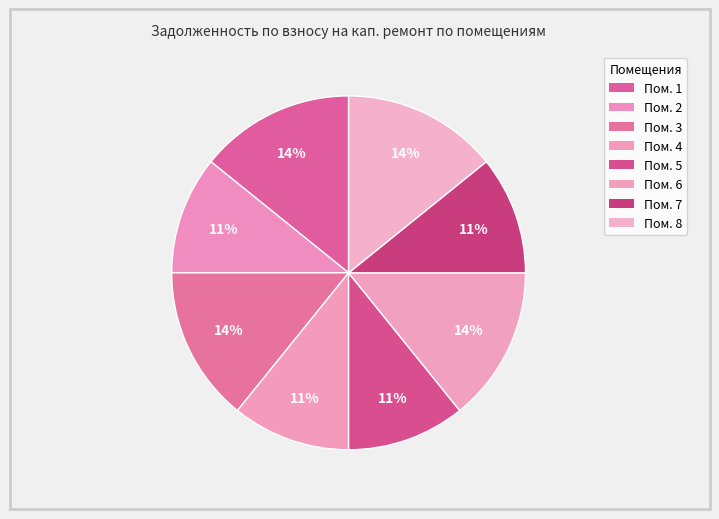

Rank the categories by value from highest to lowest.

1, 3, 6, 8, 2, 4, 5, 7